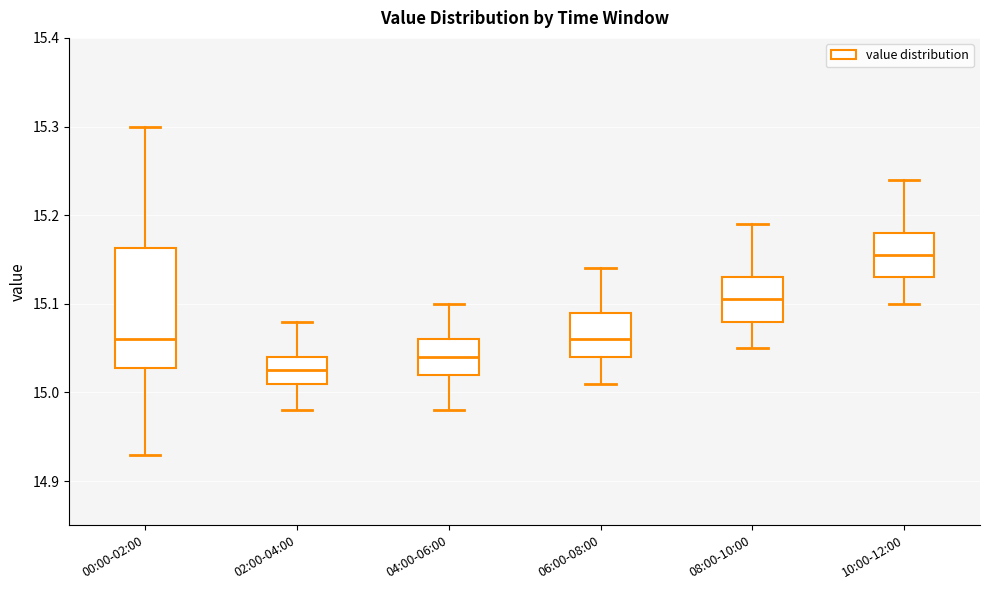

Where does the median line of the box for 08:00-10:00 sit on the y-axis? The values are not printed on the chart, so give them approximately, as read against the axis.

15.11